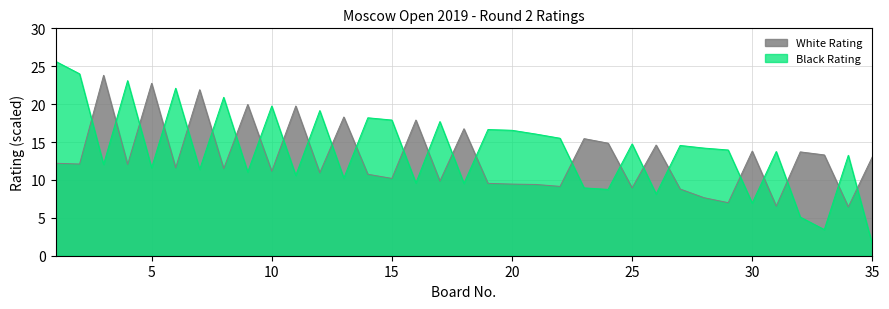

How many intersections are there between Black Rating and White Rating?

25